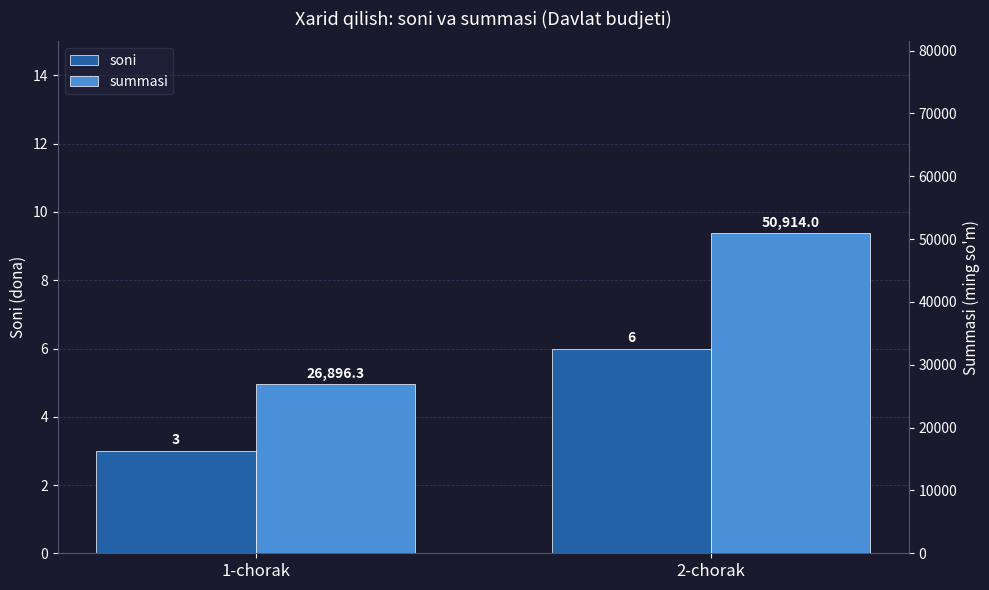

The value of summasi at 2-chorak is 28670.9. True or false?

False